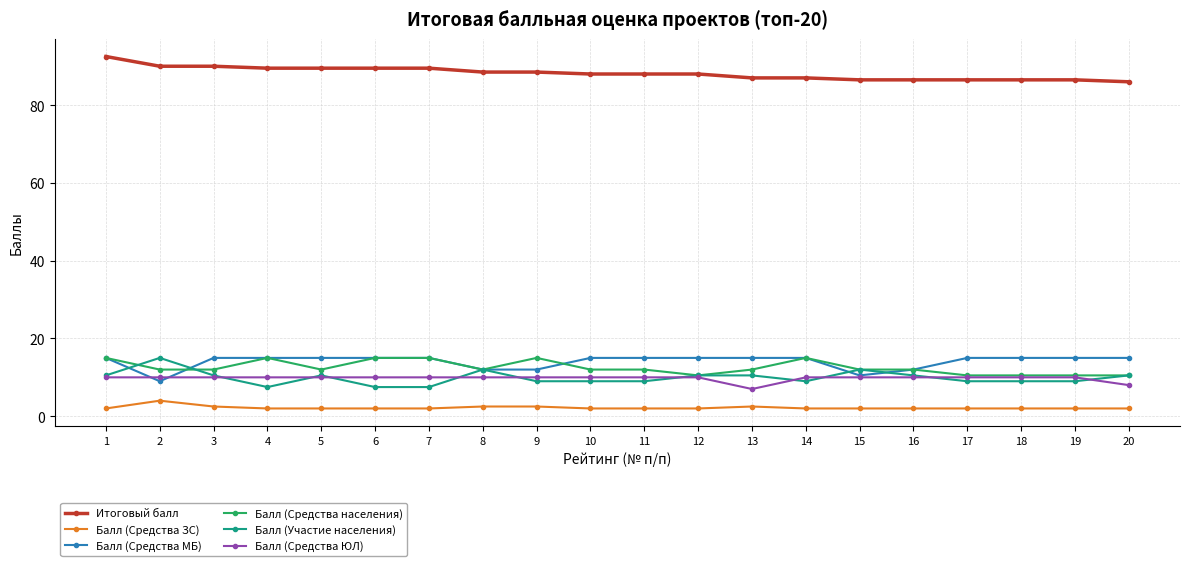

Count the number of categories in the chart.

20